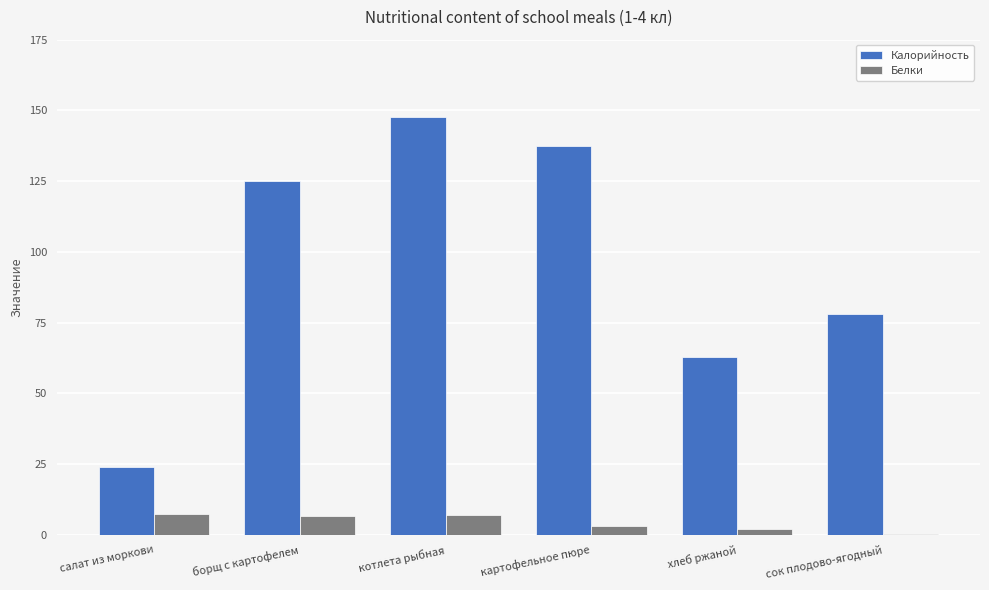

Between салат из моркови and борщ с картофелем, which series saw the biggest shift?

Калорийность